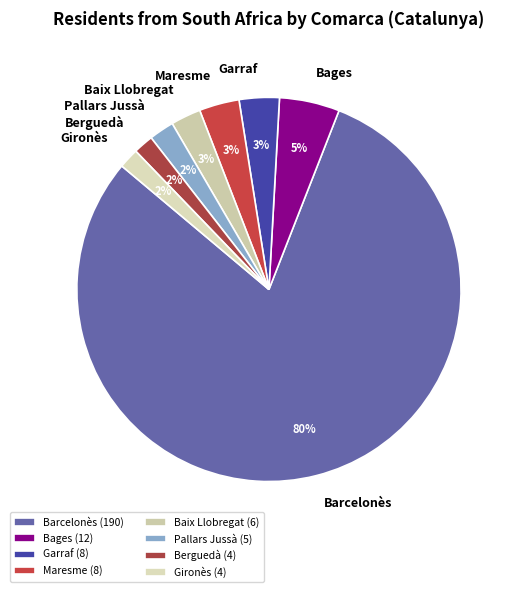

Which category accounts for the majority?

Barcelonès